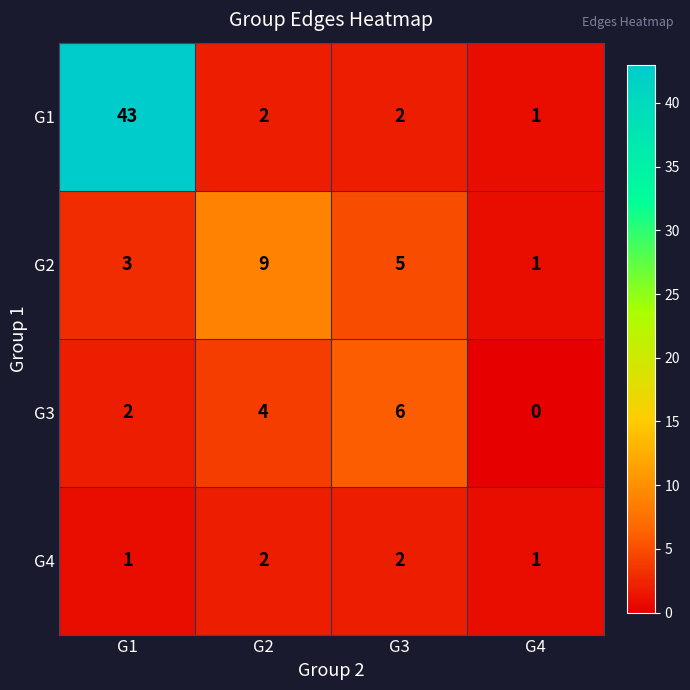

What is the total value across all series at G3?

15